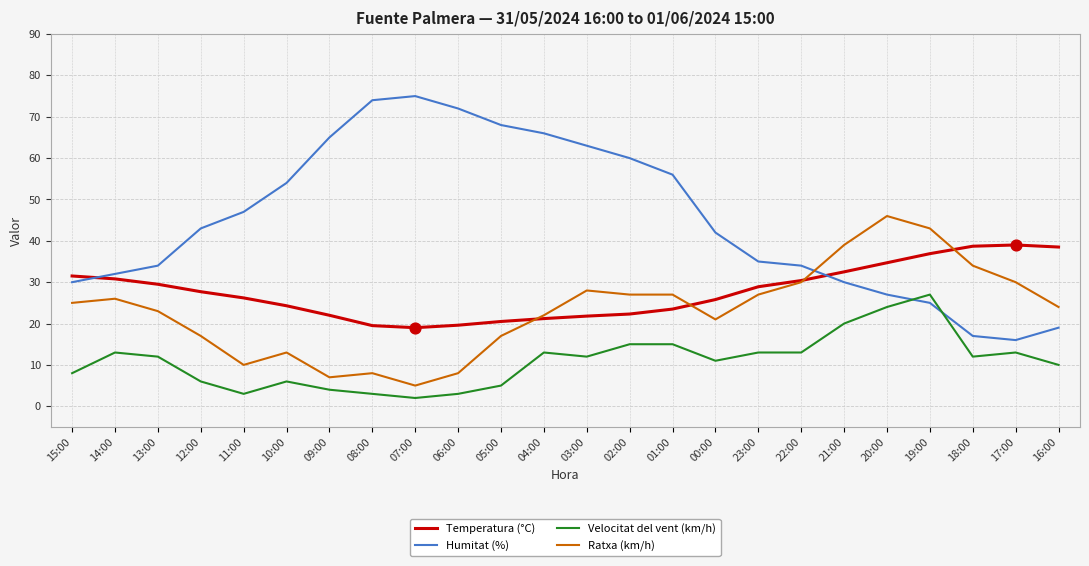

What is the spread (max minus min) of values at 07:00?

73.0